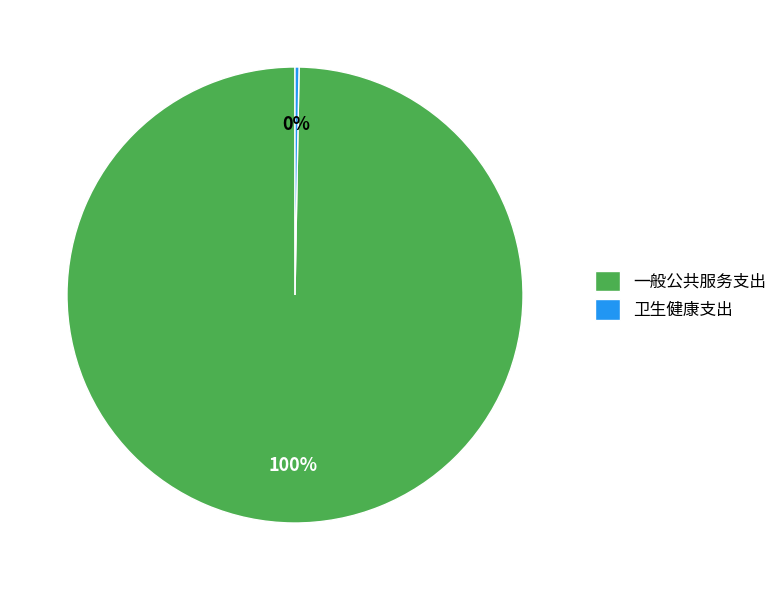

Is it true that 一般公共服务支出 is 91% of the pie?

False